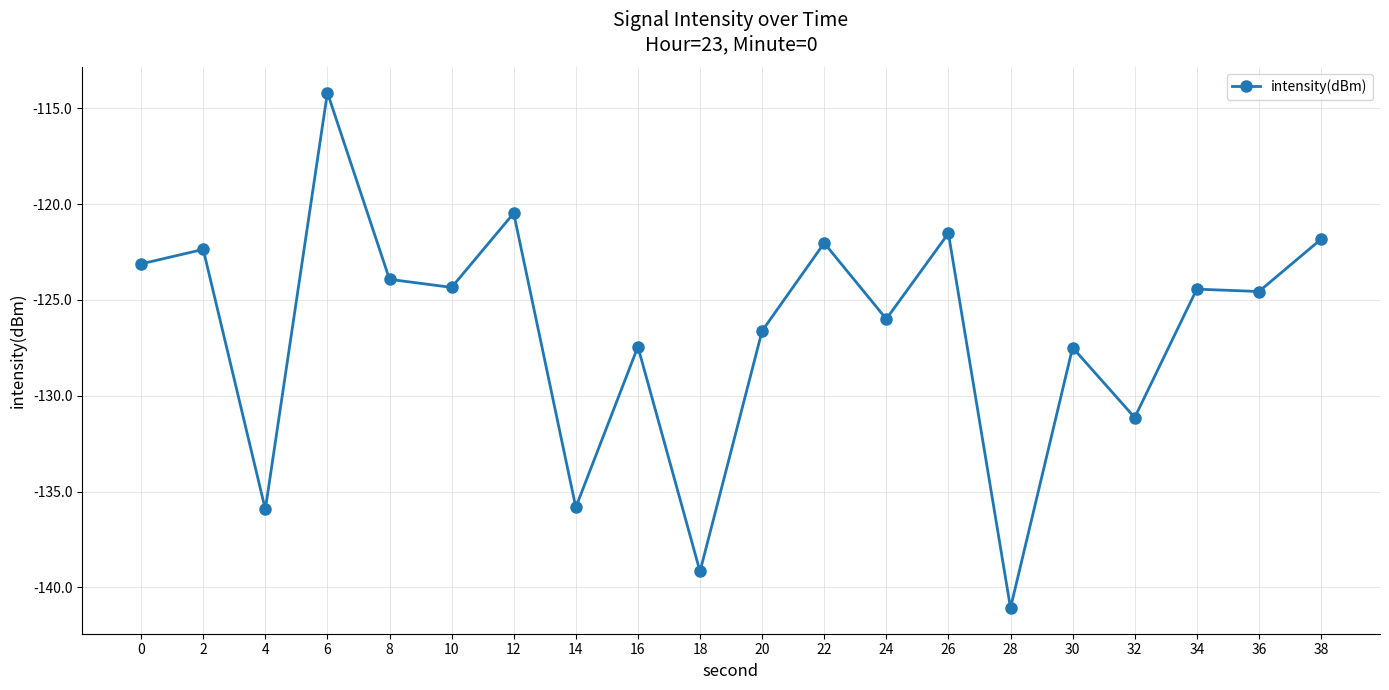

At which category does the data reach its first local valley?

4